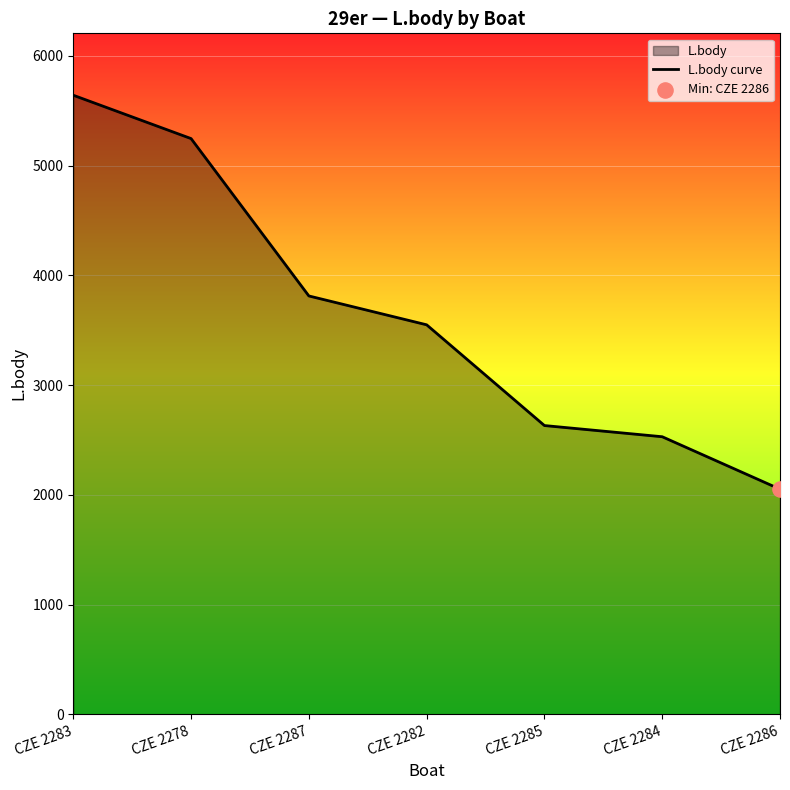

Approximately how many times larger is the value at CZE 2278 compared to CZE 2282?

1.5